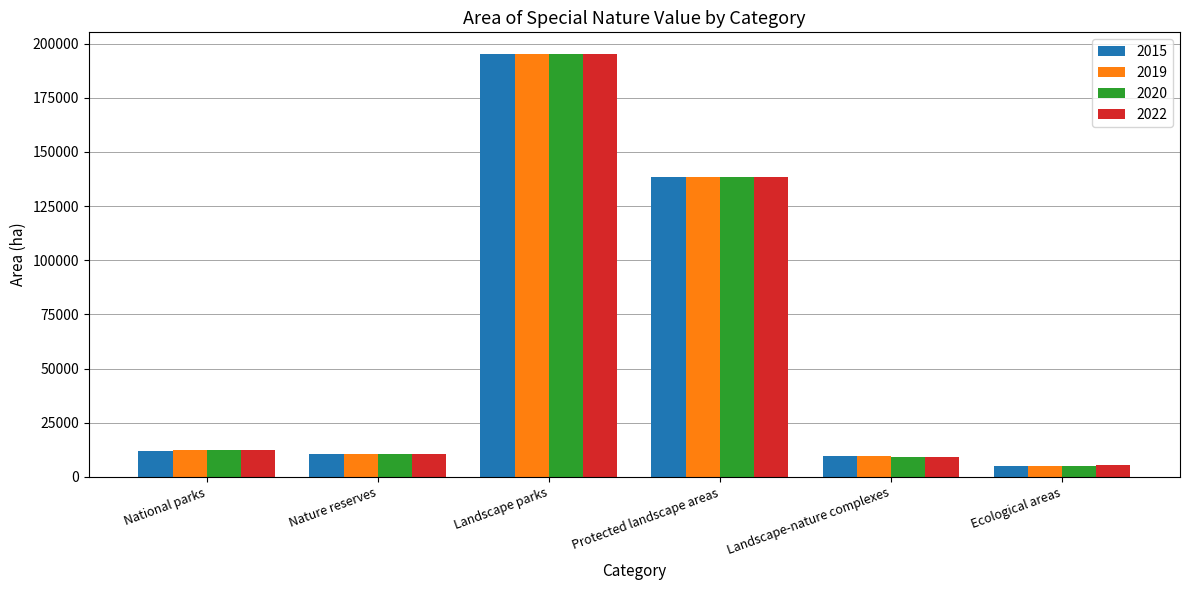

Where does the 2020 series first go above 12304?

National parks